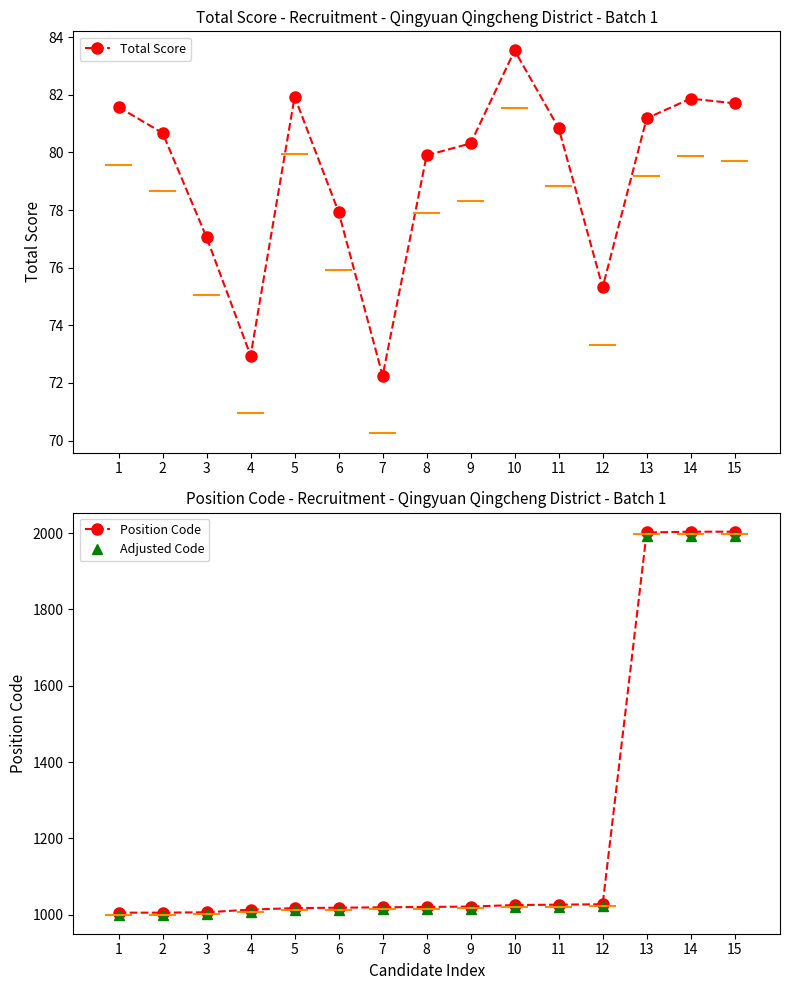

What is the maximum value for Position Code?

2004.0